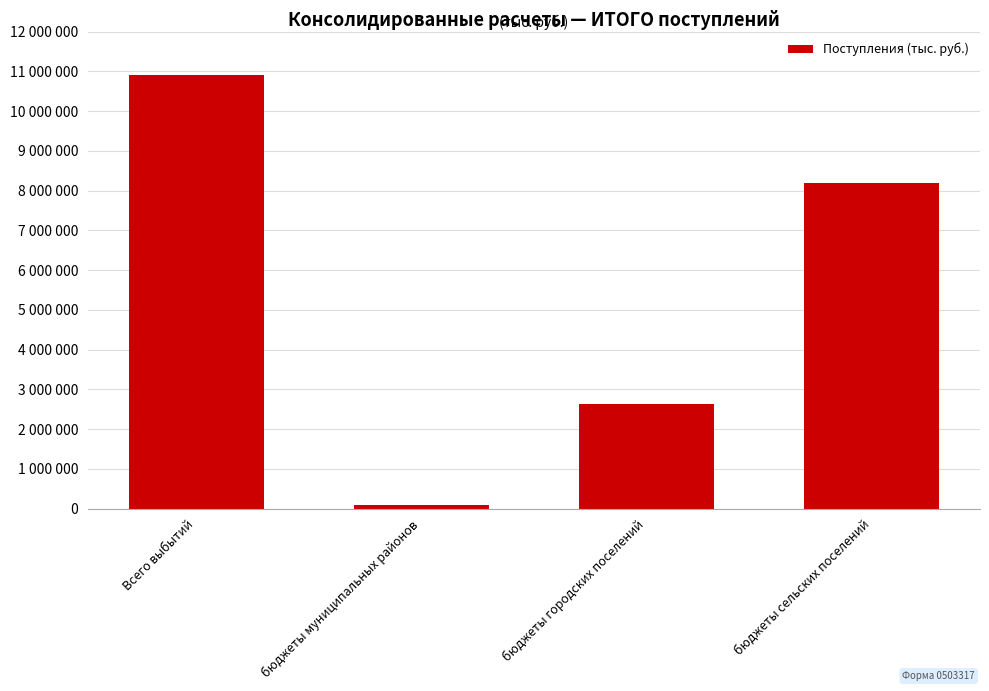

Are the bars grouped side by side (vs. stacked)?

No